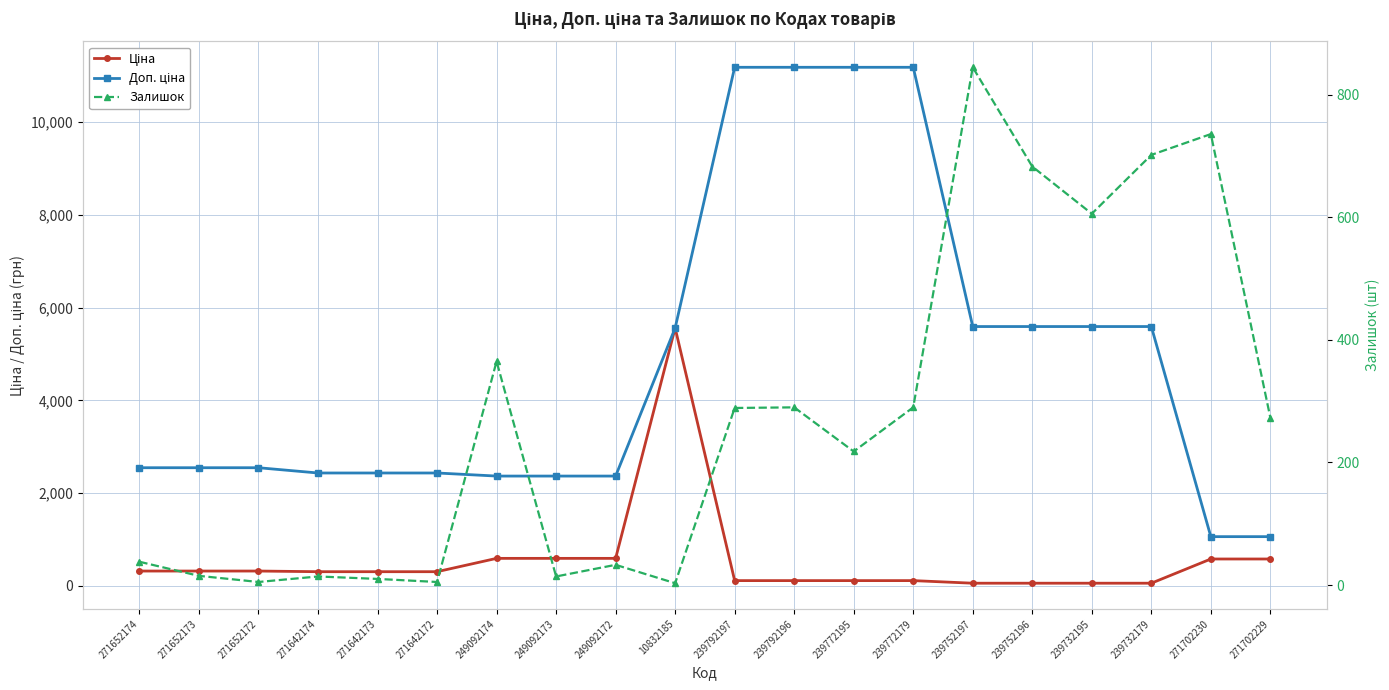

At which label does Ціна reach its minimum?

239752197